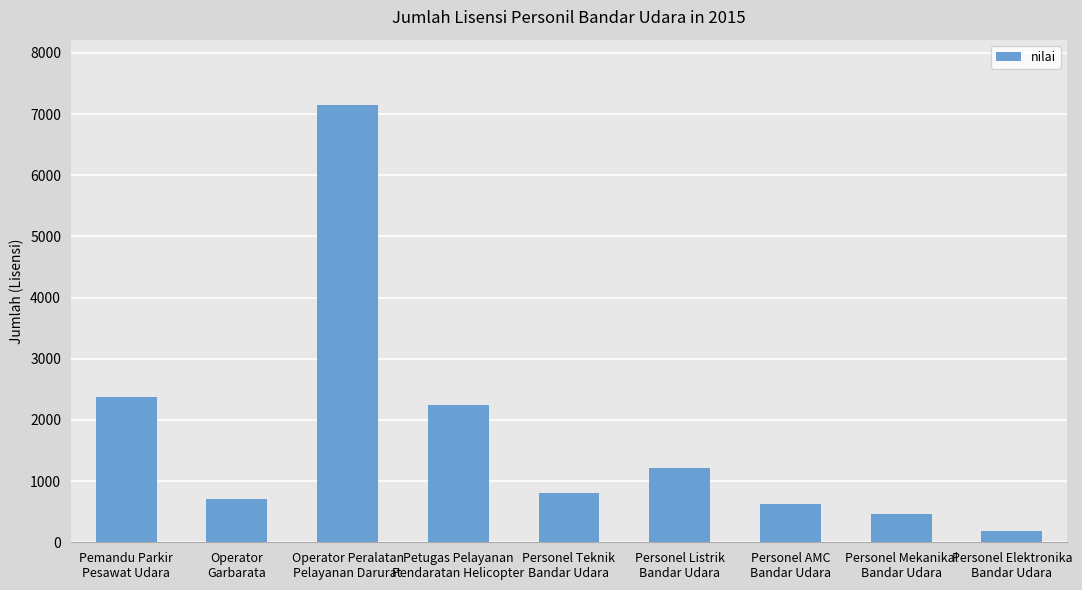

What is the difference between the values at Personel AMC
Bandar Udara and Pemandu Parkir
Pesawat Udara?

1753